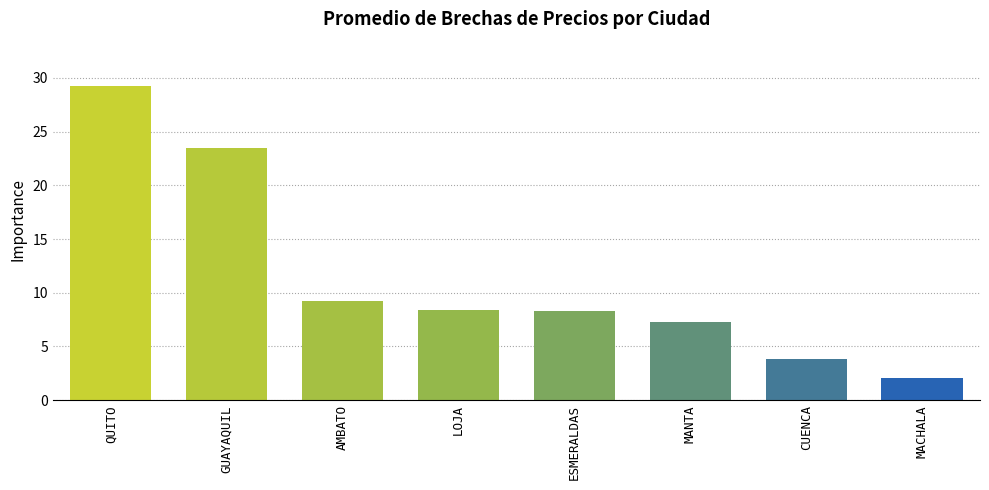

The chart shows a value of 8.3 at LOJA. True or false?

True